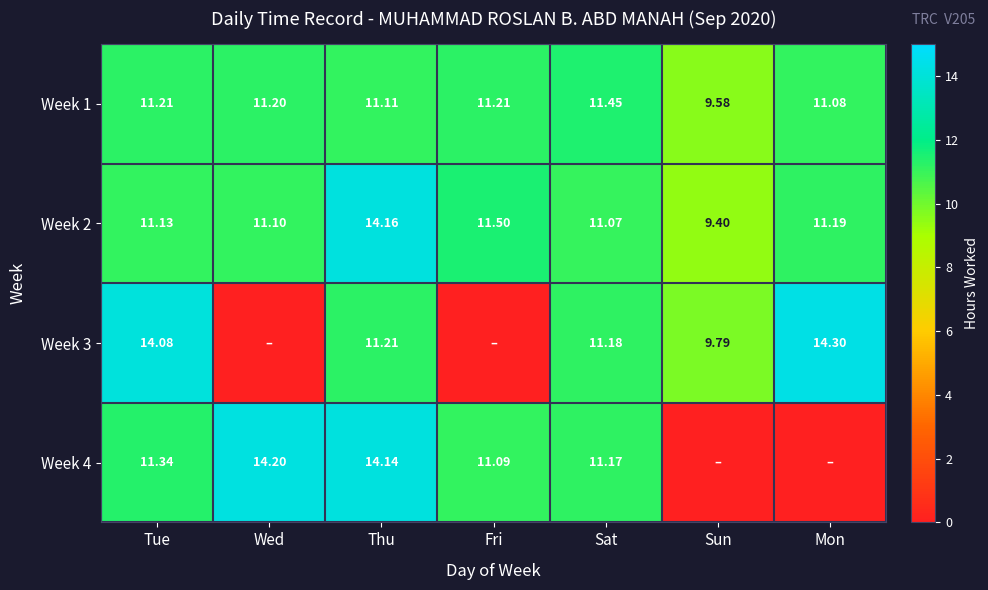

Which category has the highest value across all series?

Mon